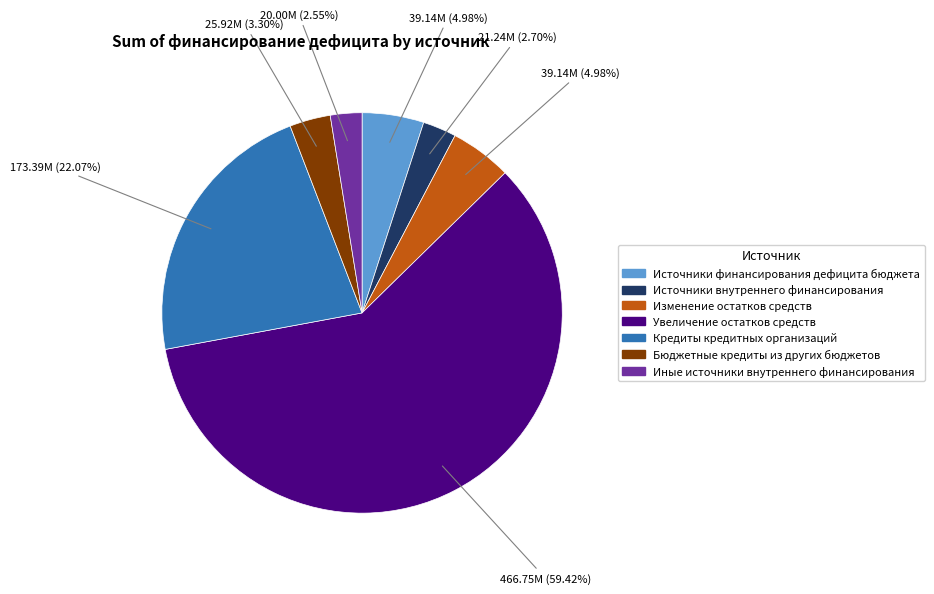

True or false: Бюджетные кредиты из других бюджетов accounts for 11% of the total.

False